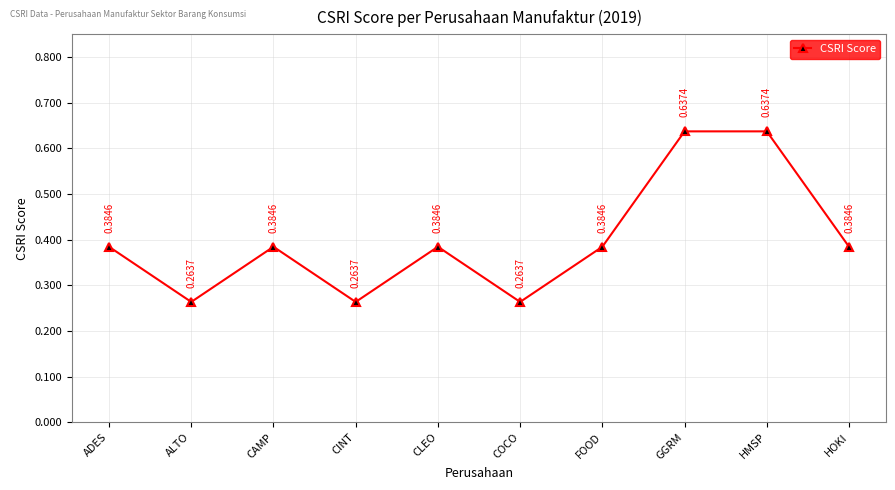

What is the sum of all values?

4.0